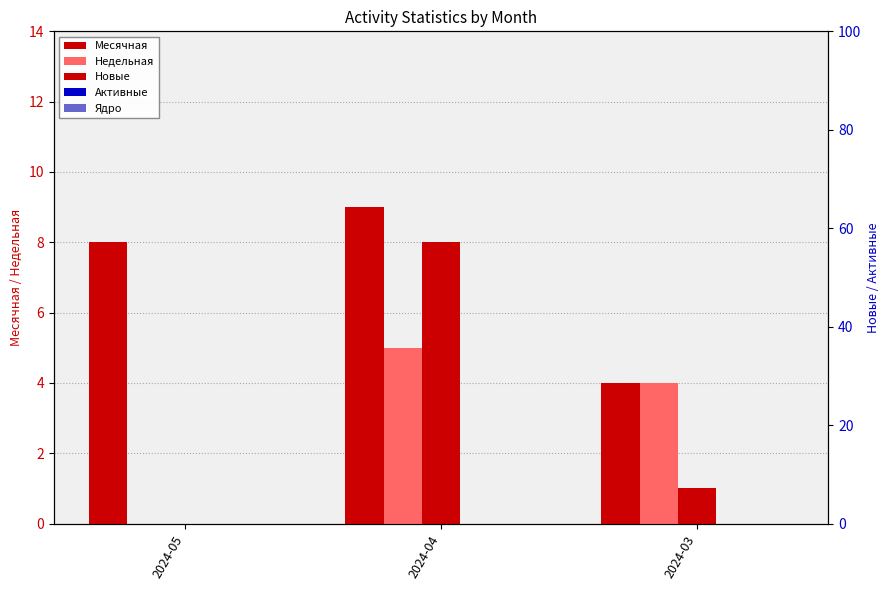

The Новые series shows 4 at 2024-04. True or false?

False